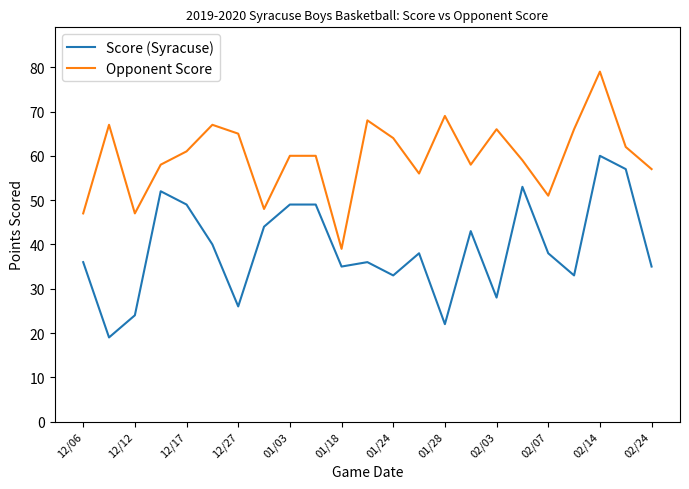

Which series has the largest total across all categories?

Opponent Score